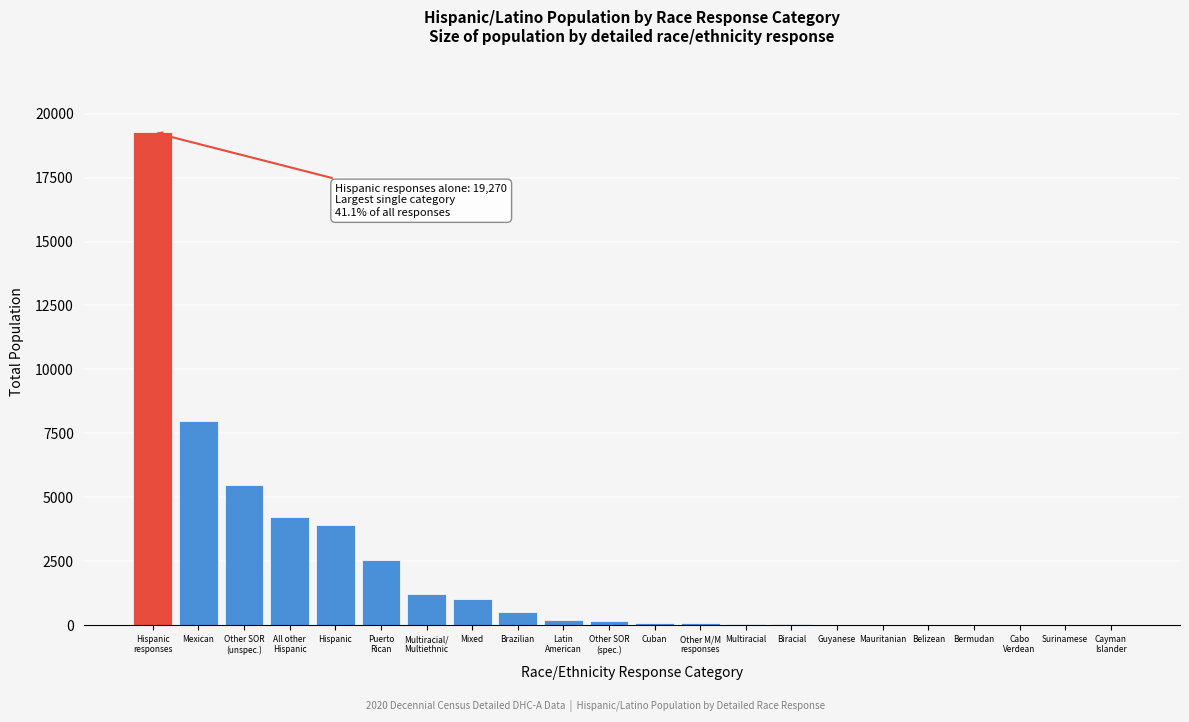

True or false: the data shows 3941 at Hispanic.

True